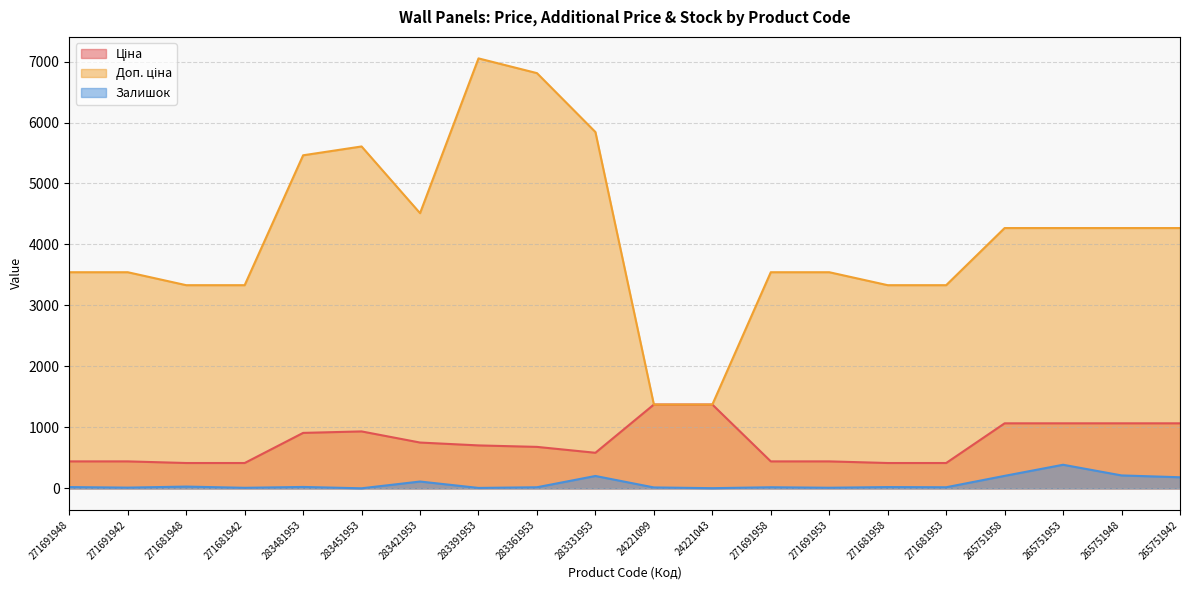

What is the approximate value of Доп. ціна at 24221099?

1375.0